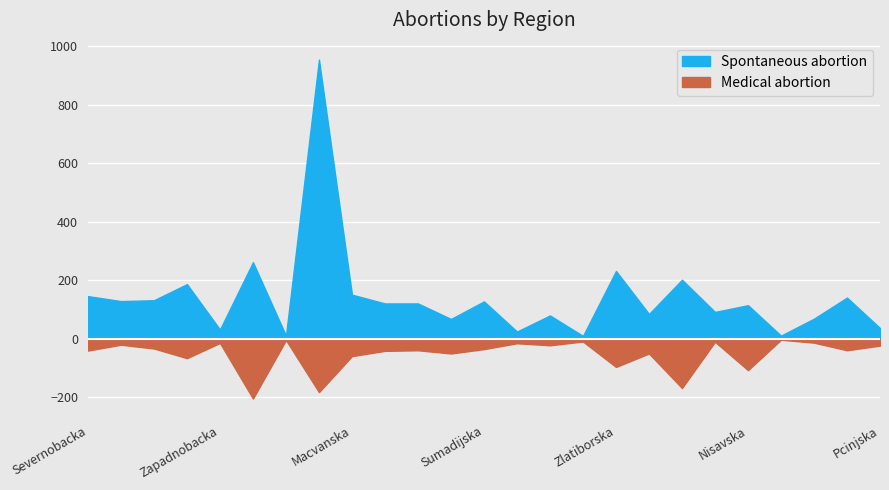

True or false: Spontaneous abortion has a value of 10 at Zajecarska.

True